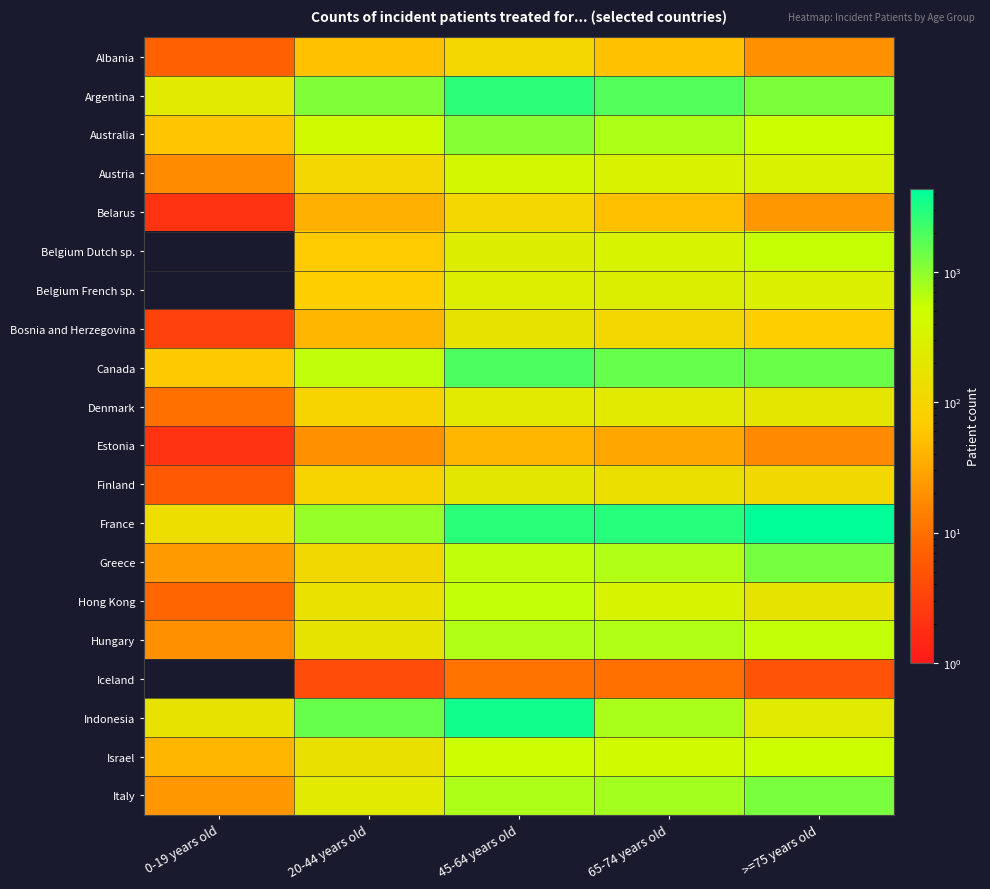

Reading left to right, what are all the values shown in this chart?

Albania: 0-19 years old=7	20-44 years old=53	45-64 years old=102	65-74 years old=53	>=75 years old=20
Argentina: 0-19 years old=225	20-44 years old=1165	45-64 years old=2673	65-74 years old=1847	>=75 years old=1188
Australia: 0-19 years old=58	20-44 years old=448	45-64 years old=1074	65-74 years old=738	>=75 years old=505
Austria: 0-19 years old=18	20-44 years old=101	45-64 years old=395	65-74 years old=325	>=75 years old=316
Belarus: 0-19 years old=2	20-44 years old=37	45-64 years old=103	65-74 years old=51	>=75 years old=23
Belgium Dutch sp.: 0-19 years old=0	20-44 years old=65	45-64 years old=257	65-74 years old=329	>=75 years old=563
Belgium French sp.: 0-19 years old=0	20-44 years old=71	45-64 years old=265	65-74 years old=275	>=75 years old=295
Bosnia and Herzegovina: 0-19 years old=3	20-44 years old=42	45-64 years old=169	65-74 years old=111	>=75 years old=72
Canada: 0-19 years old=63	20-44 years old=605	45-64 years old=1943	65-74 years old=1519	>=75 years old=1467
Denmark: 0-19 years old=10	20-44 years old=90	45-64 years old=228	65-74 years old=223	>=75 years old=189
Estonia: 0-19 years old=2	20-44 years old=19	45-64 years old=43	65-74 years old=31	>=75 years old=17
Finland: 0-19 years old=6	20-44 years old=91	45-64 years old=201	65-74 years old=148	>=75 years old=114
France: 0-19 years old=136	20-44 years old=926	45-64 years old=2783	65-74 years old=2855	>=75 years old=4333
Greece: 0-19 years old=24	20-44 years old=112	45-64 years old=608	65-74 years old=696	>=75 years old=1262
Hong Kong: 0-19 years old=8	20-44 years old=155	45-64 years old=582	65-74 years old=333	>=75 years old=174
Hungary: 0-19 years old=20	20-44 years old=171	45-64 years old=703	65-74 years old=698	>=75 years old=587
Iceland: 0-19 years old=0	20-44 years old=4	45-64 years old=11	65-74 years old=10	>=75 years old=5
Indonesia: 0-19 years old=168	20-44 years old=1512	45-64 years old=3573	65-74 years old=746	>=75 years old=218
Israel: 0-19 years old=43	20-44 years old=150	45-64 years old=484	65-74 years old=449	>=75 years old=508
Italy: 0-19 years old=23	20-44 years old=224	45-64 years old=736	65-74 years old=806	>=75 years old=1234